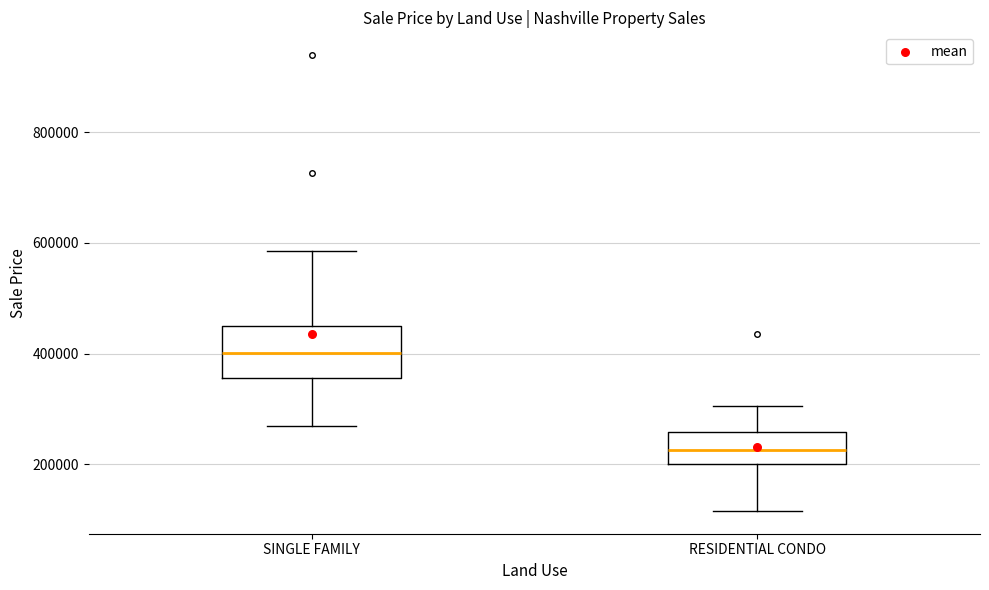

Where is the upper edge of the box for RESIDENTIAL CONDO on the y-axis? The values are not printed on the chart, so give them approximately, as read against the axis.

260000